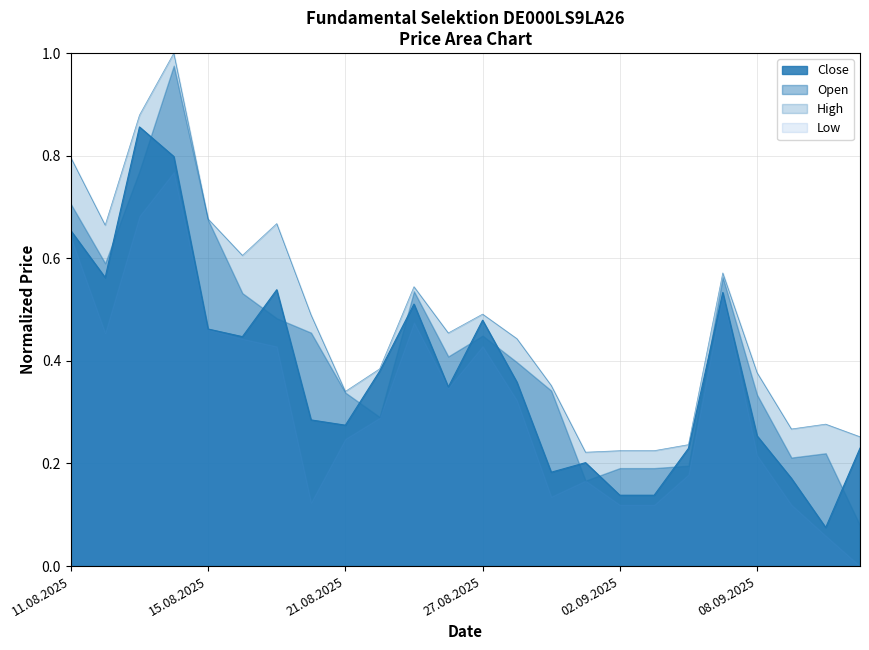

Rank the series by their maximum value, from highest to lowest.

High, Open, Close, Low